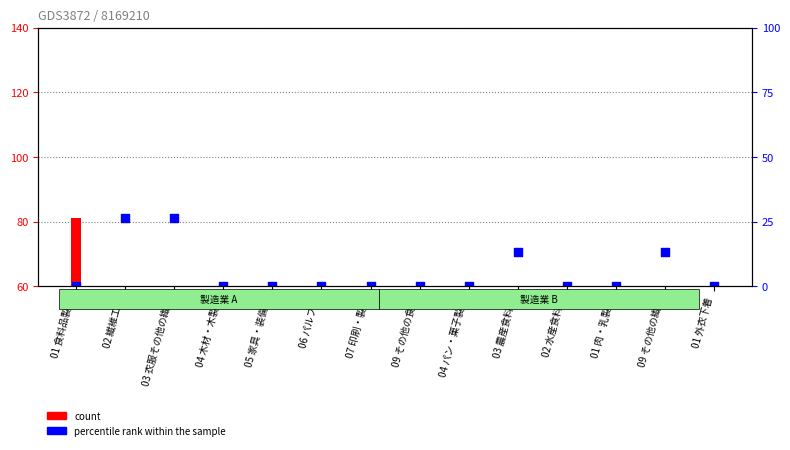

Approximately how many times larger is the value at 01 外衣下着 compared to 05 家具・装備品?

1.0